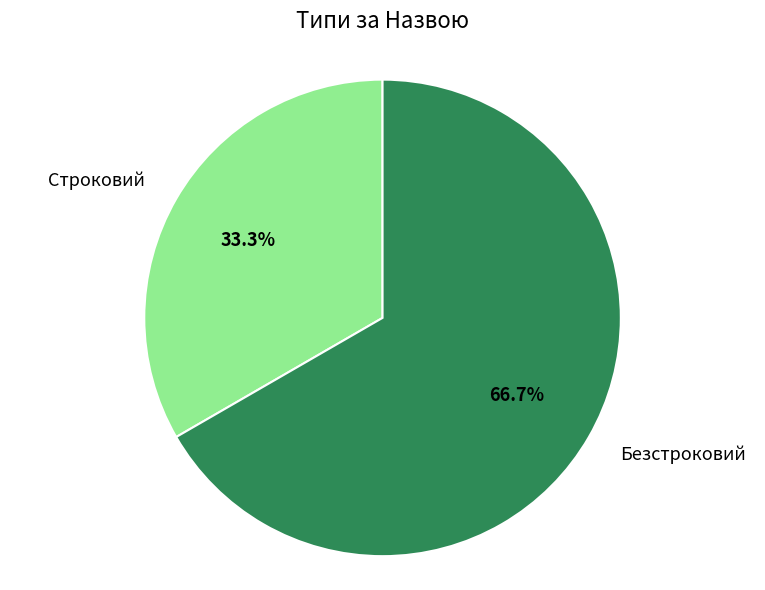

How many slices are in this pie chart?

2